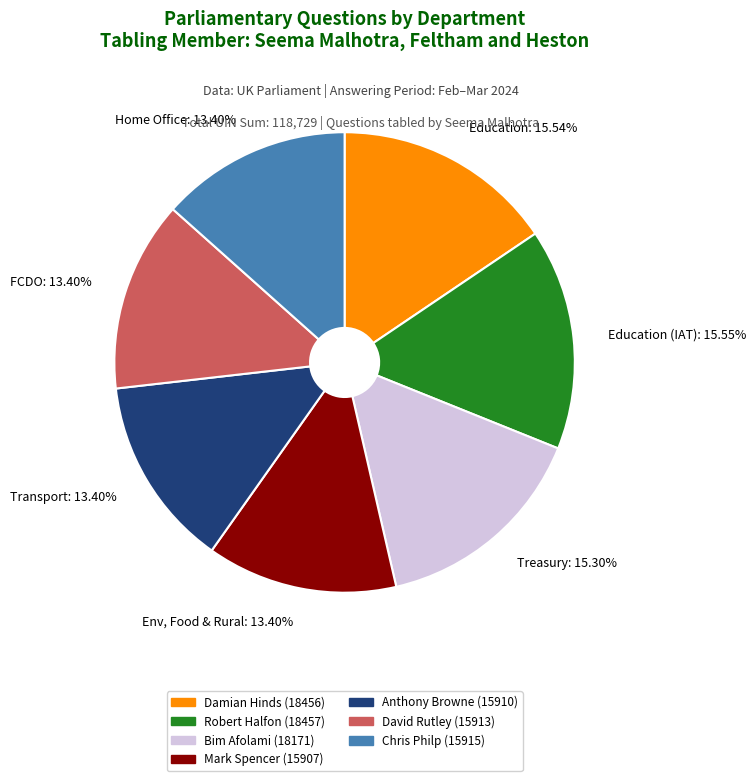

Approximately how many times larger is the value at Env, Food & Rural compared to FCDO?

1.0